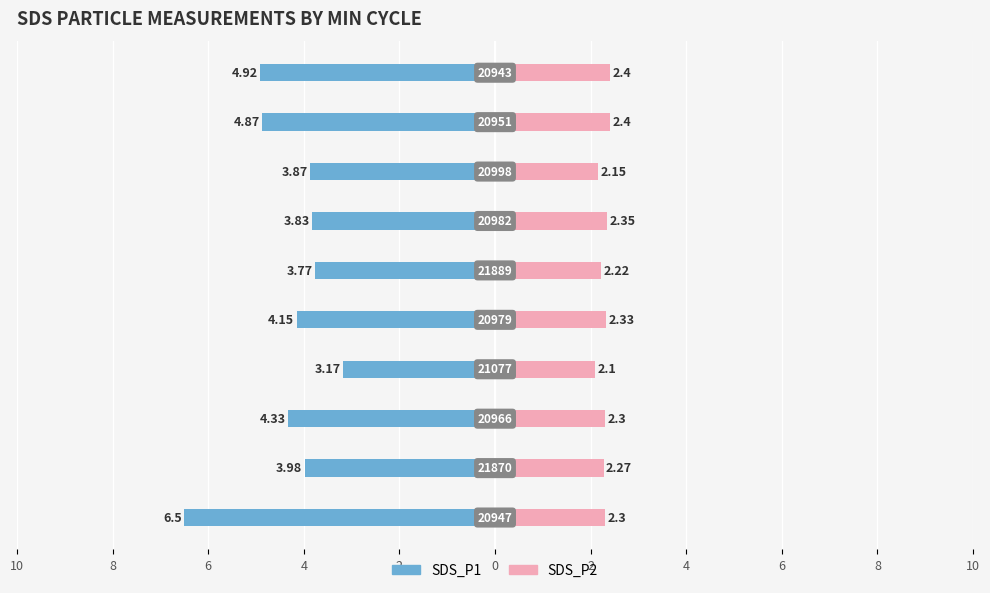

Between 4 and 8, which series saw the biggest shift?

SDS_P1